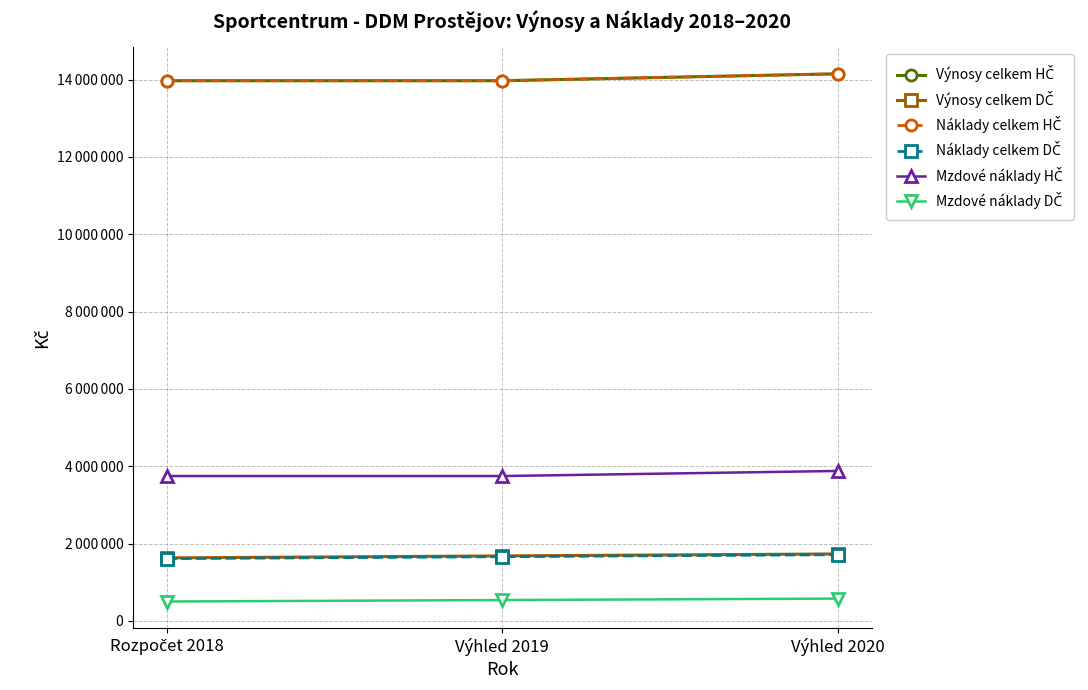

Rank the series at Výhled 2019 from highest to lowest value.

Výnosy celkem HČ, Náklady celkem HČ, Mzdové náklady HČ, Výnosy celkem DČ, Náklady celkem DČ, Mzdové náklady DČ